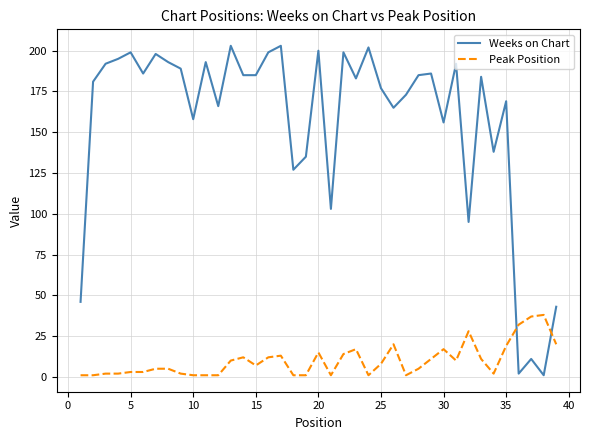

Which series has the largest total across all categories?

Weeks on Chart